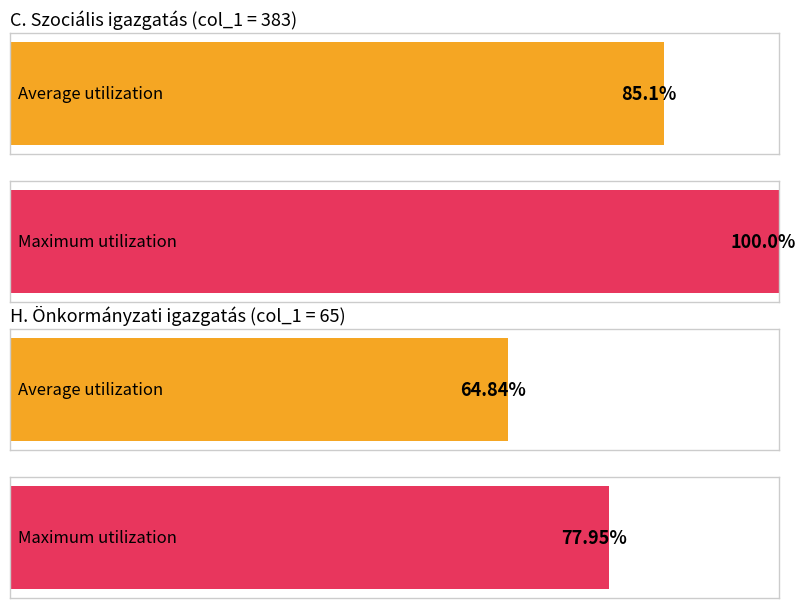

True or false: the data shows -162 at A. Pénzügyek.

False